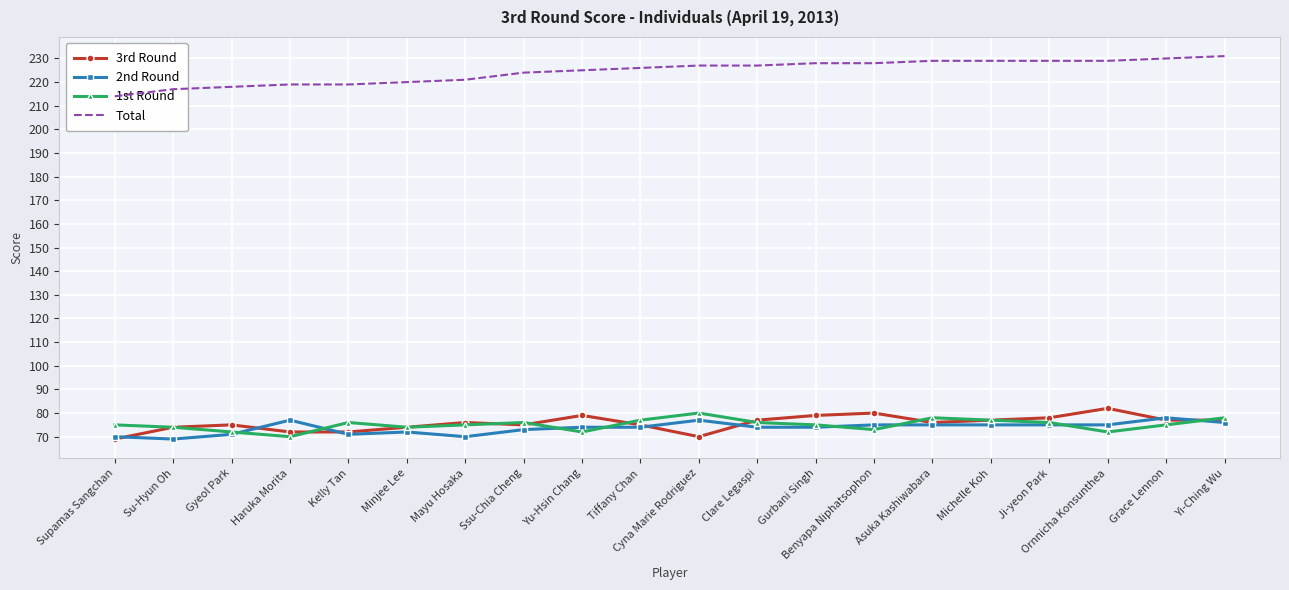

What is the minimum value for 3rd Round?

69